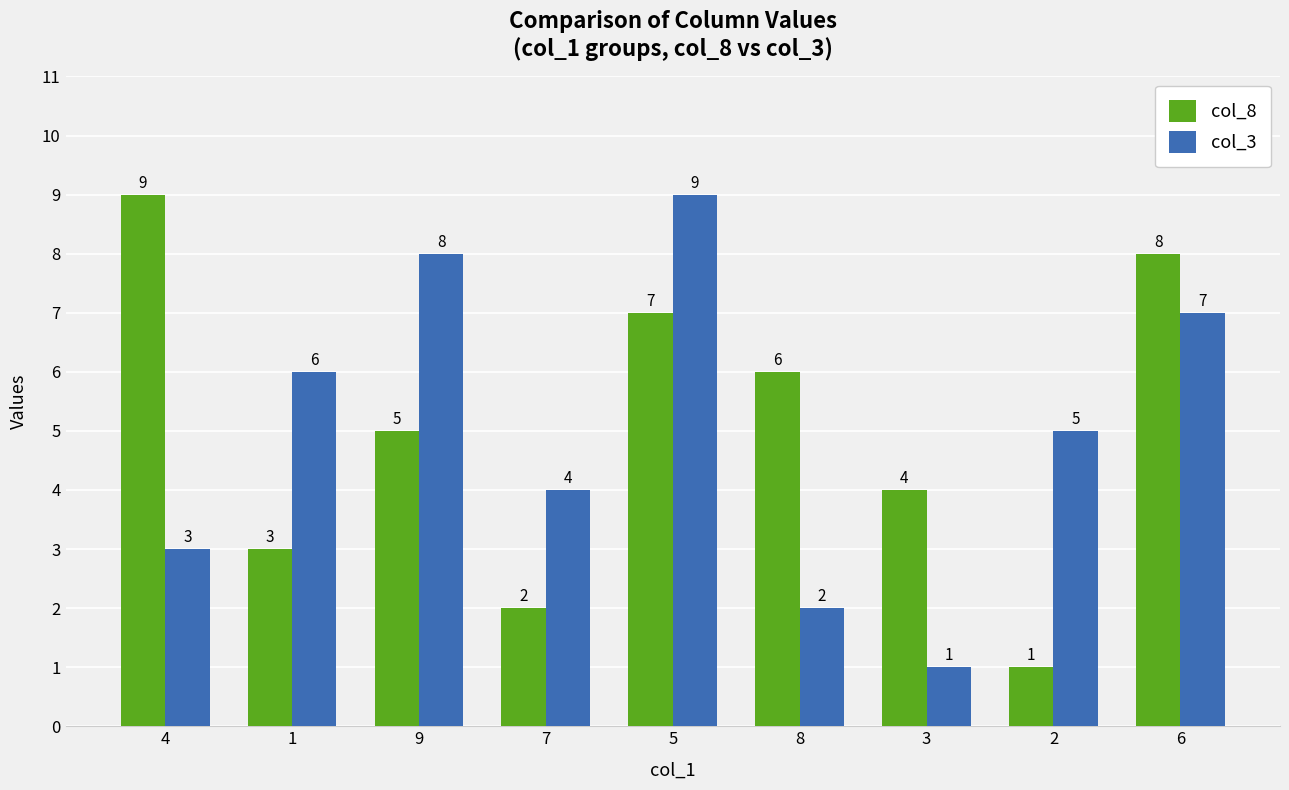

At which label is col_3 closest to 5?

2